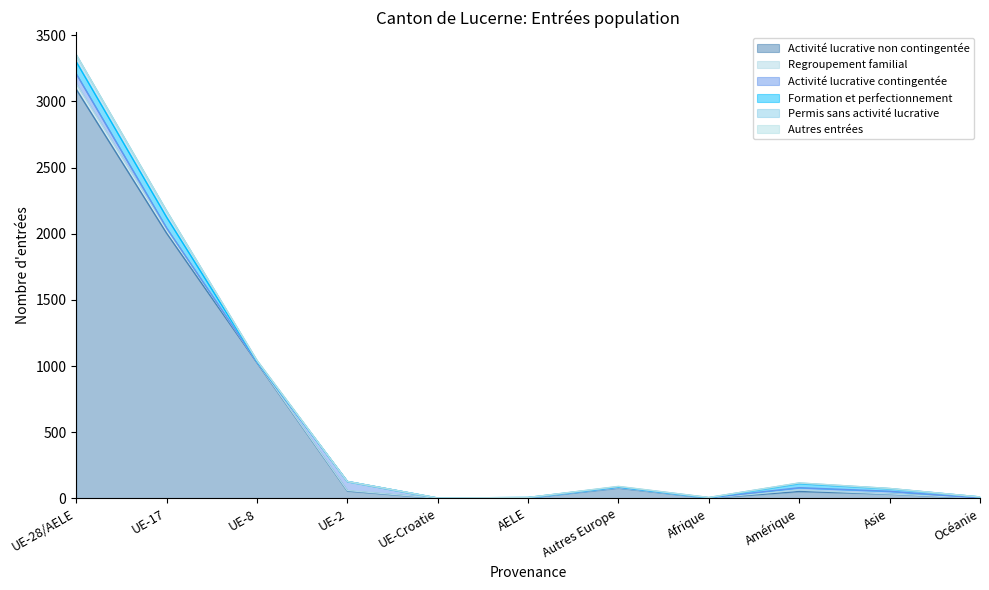

How many intersections are there between Permis sans activité lucrative and Formation et perfectionnement?

2